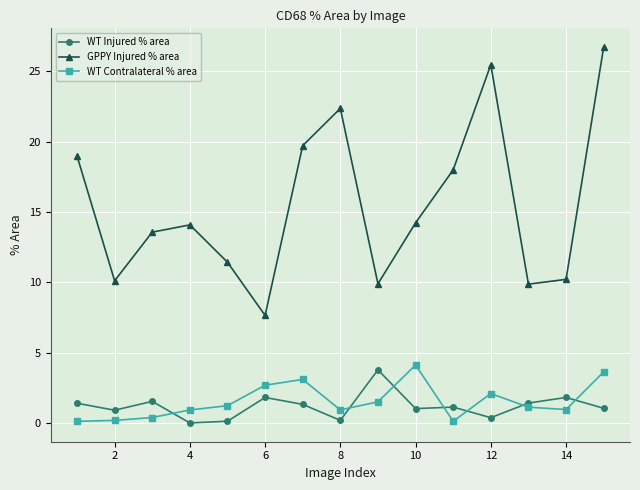

Does the chart display data point markers on the line(s)?

Yes